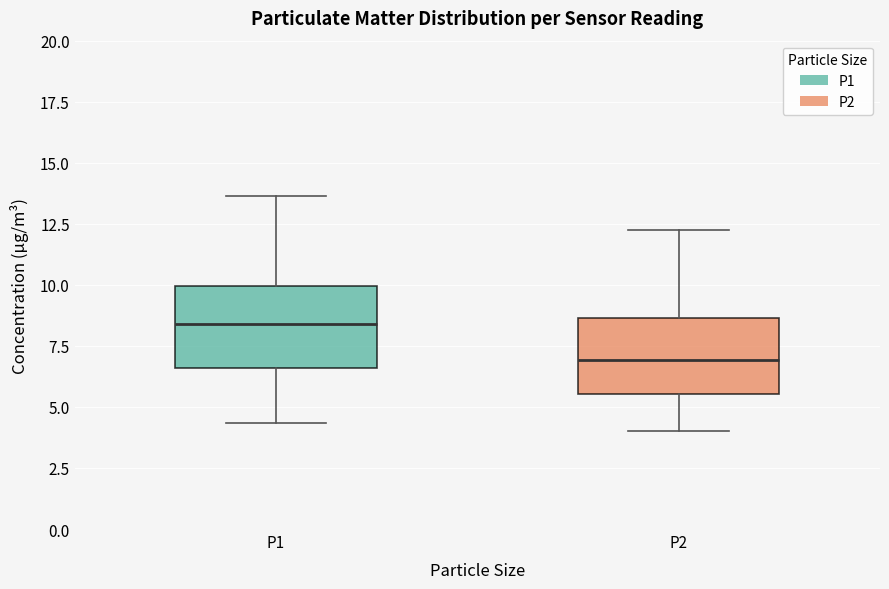

Reading left to right, transcribe this box plot: for each box, give where its median line is, the range the box spans, and where its two whiskers end, as read against the y-axis. The values are not printed on the chart, so give them approximately, as read against the axis.

P1: median 8.5, box 6.5 to 10.0, whiskers 4.5 to 13.5
P2: median 7.0, box 5.5 to 8.5, whiskers 4.0 to 12.0